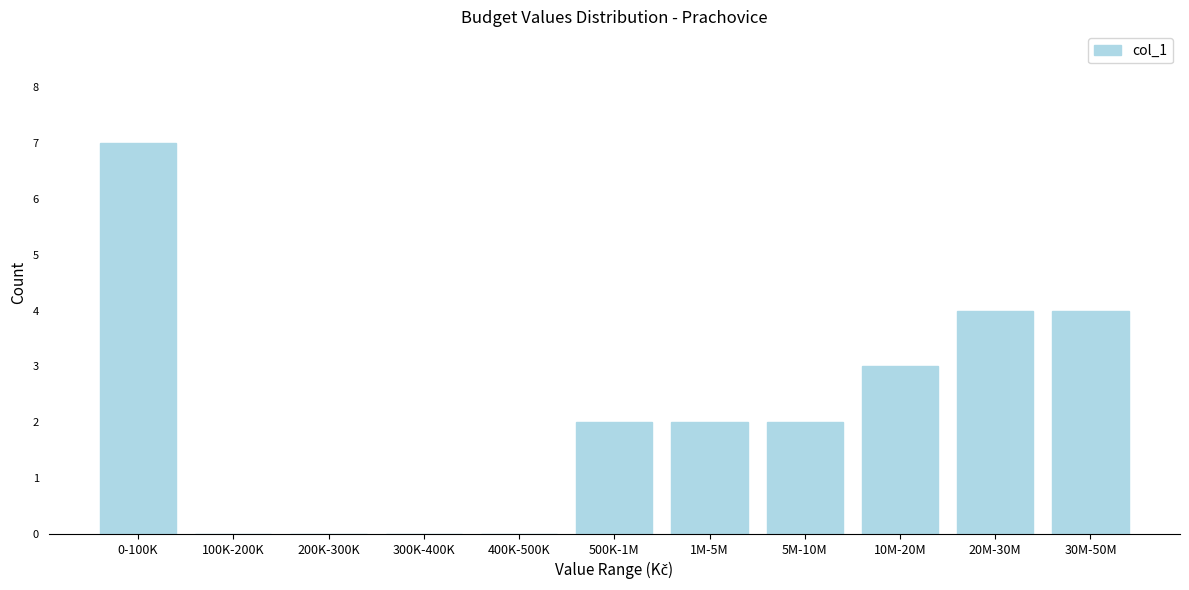

Reading left to right, what are all the values shown in this chart?

0-100K=7	100K-200K=0	200K-300K=0	300K-400K=0	400K-500K=0	500K-1M=2	1M-5M=2	5M-10M=2	10M-20M=3	20M-30M=4	30M-50M=4